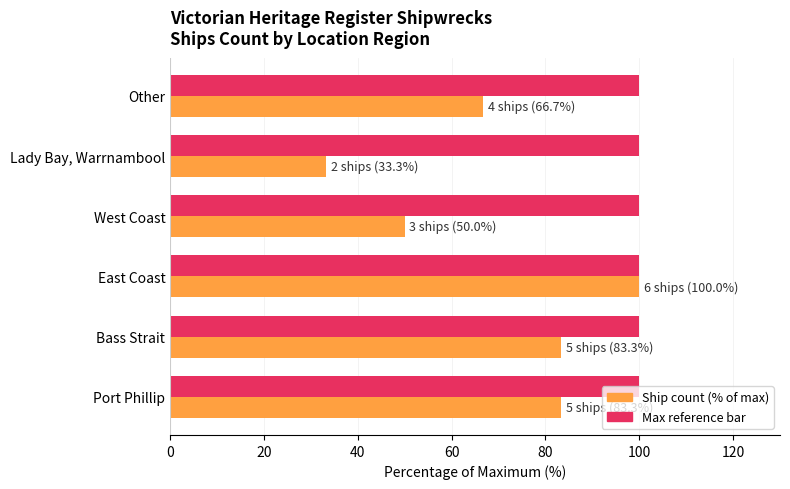

What is the minimum value shown in the chart?

33.3